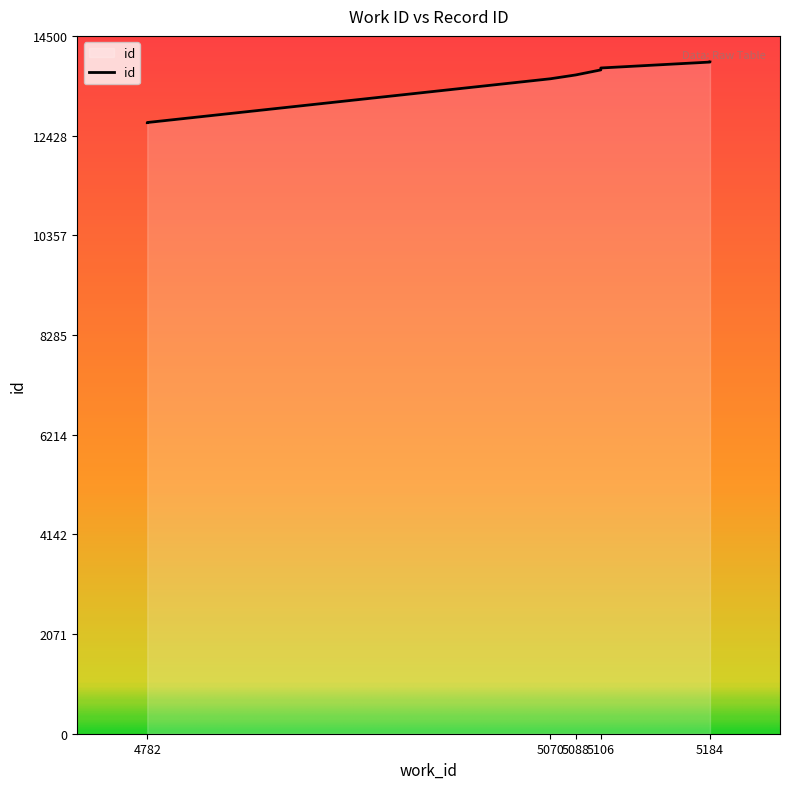

What is the difference between the values at 5184 and 4782?

1261